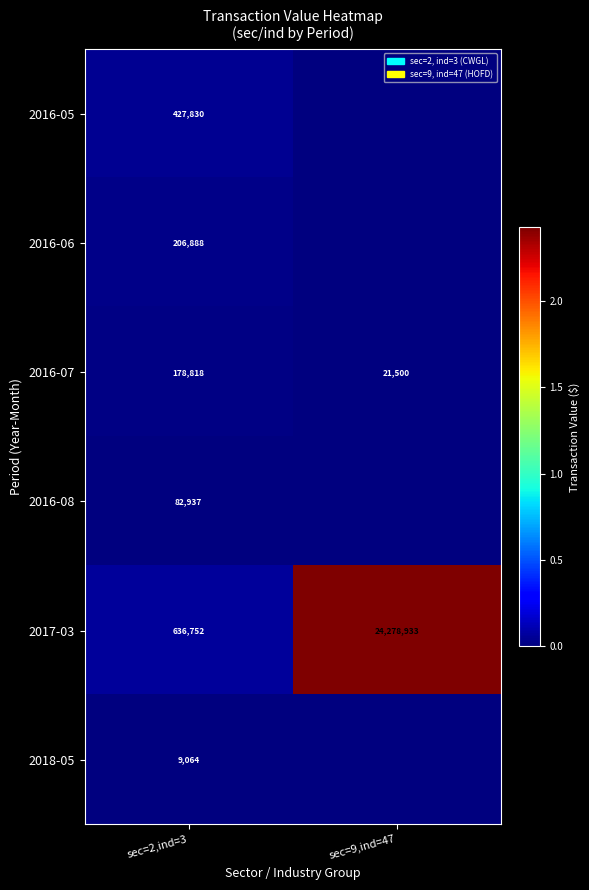

What is the difference between the 2017-03 values at sec=2,ind=3 and sec=9,ind=47?

23642181